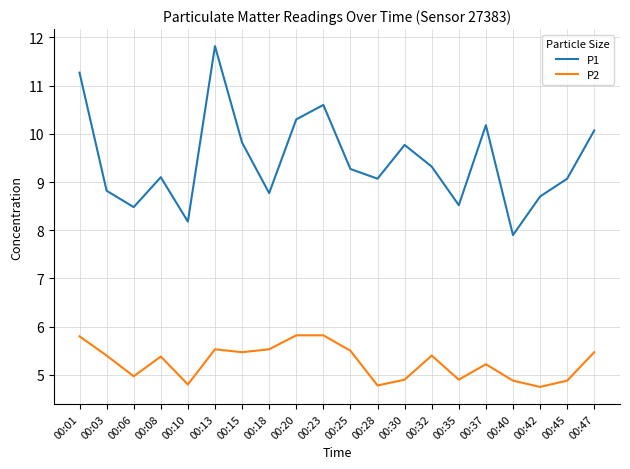

True or false: P1 and P2 intersect in this chart.

False